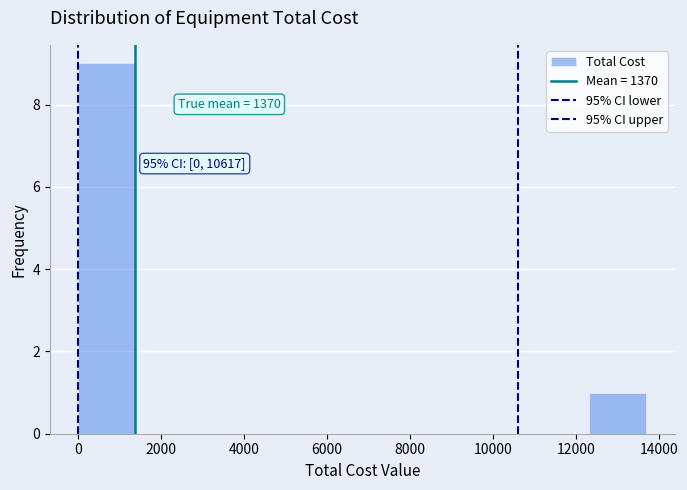

Which range on the x-axis has the tallest bar?

0 to 1400